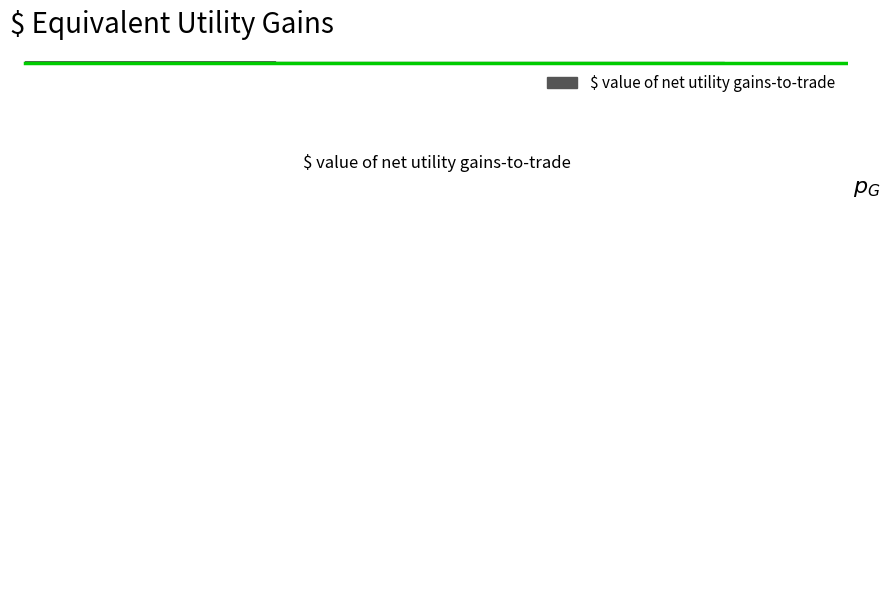

True or false: the data shows 7 at Boek 9 - de passievrucht.

False